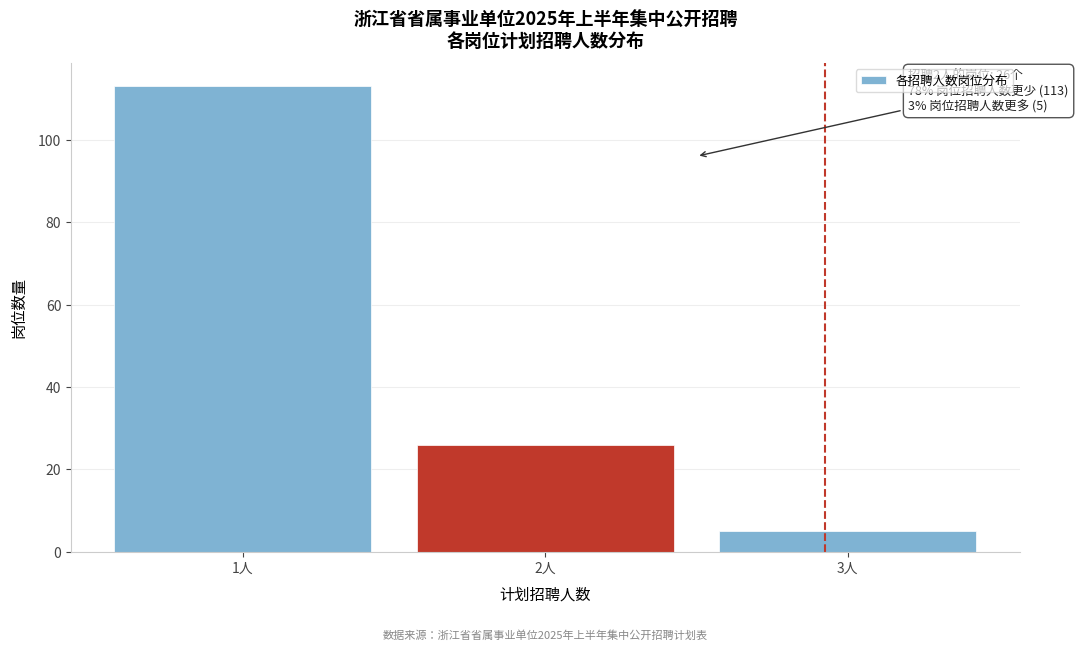

Reading right to left, what are all the values shown in this chart?

3人=5	2人=26	1人=113